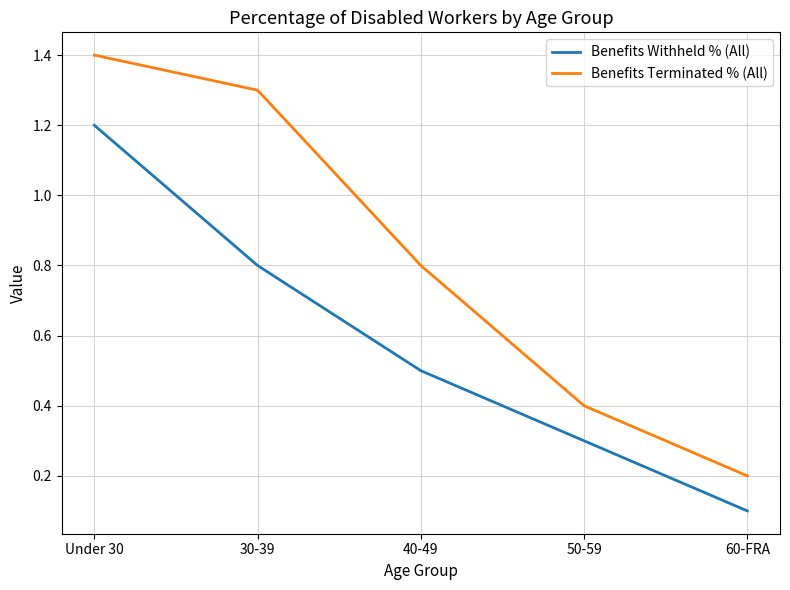

Is it true that Benefits Terminated % (All) equals 0.6 at 50-59?

False